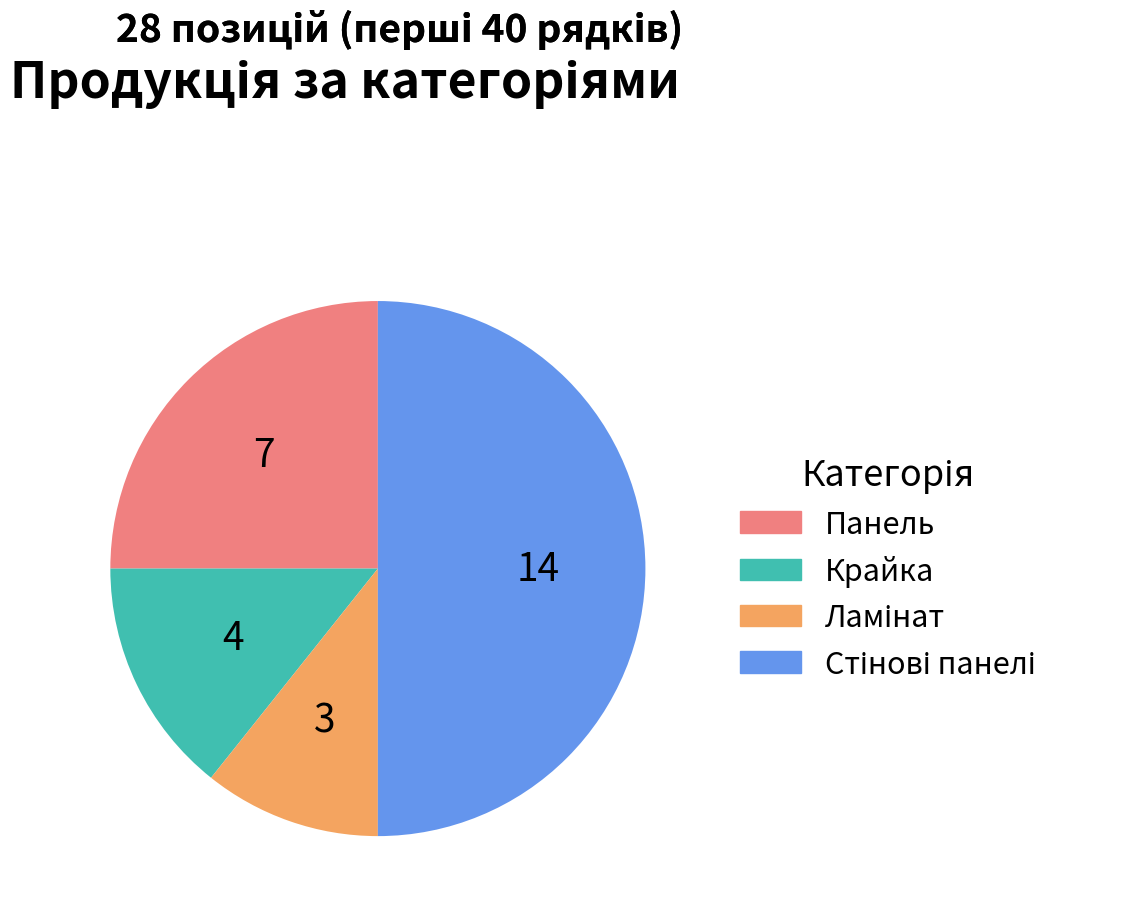

True or false: Крайка accounts for 14% of the total.

True